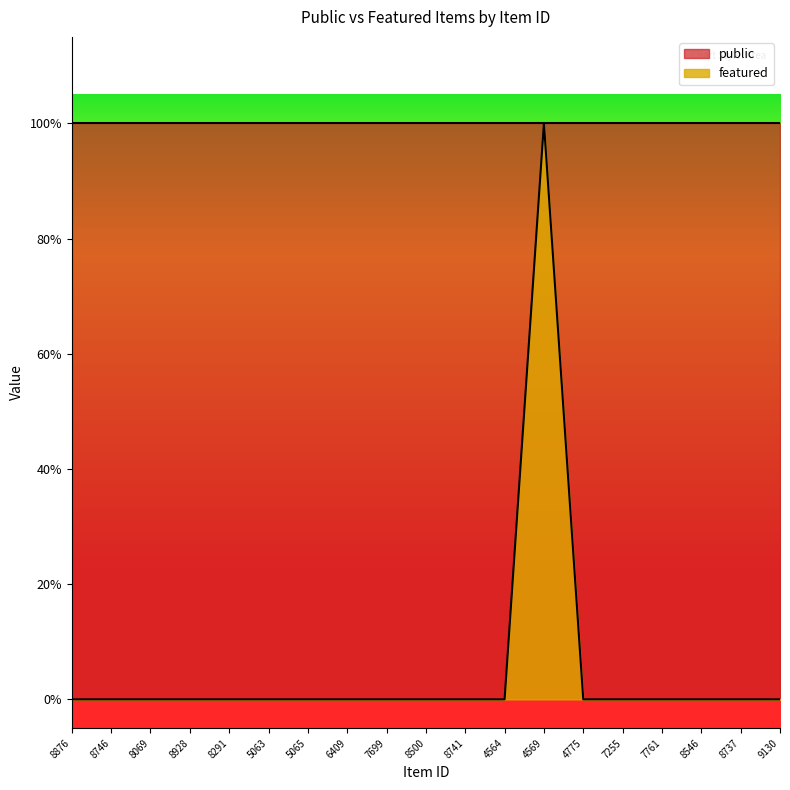

What is the sum of all values?

1